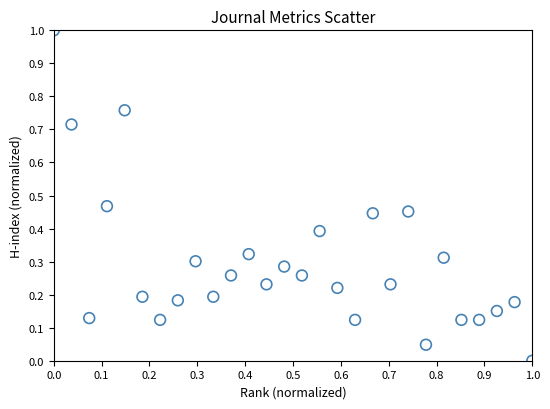

What is the range of X values (max minus min)?

1.0